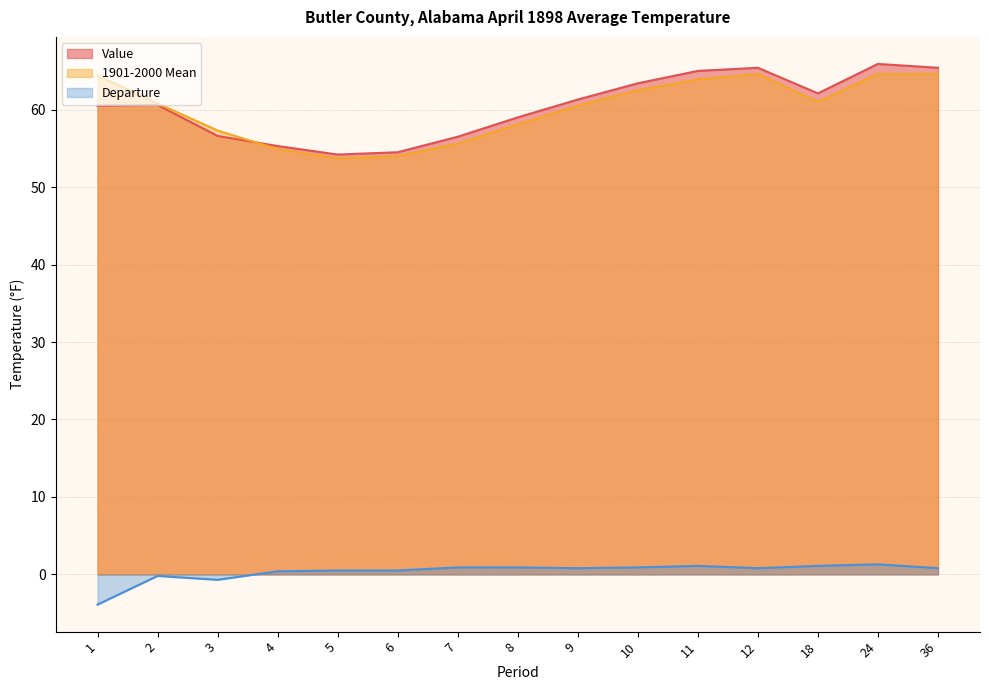

How many lines are shown in the chart?

3